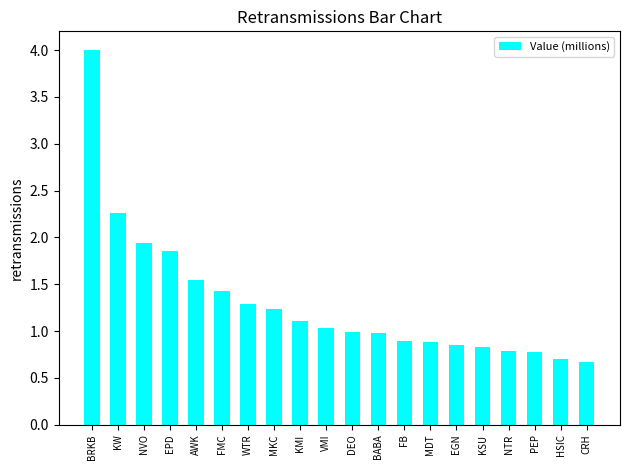

Count the number of categories in the chart.

20